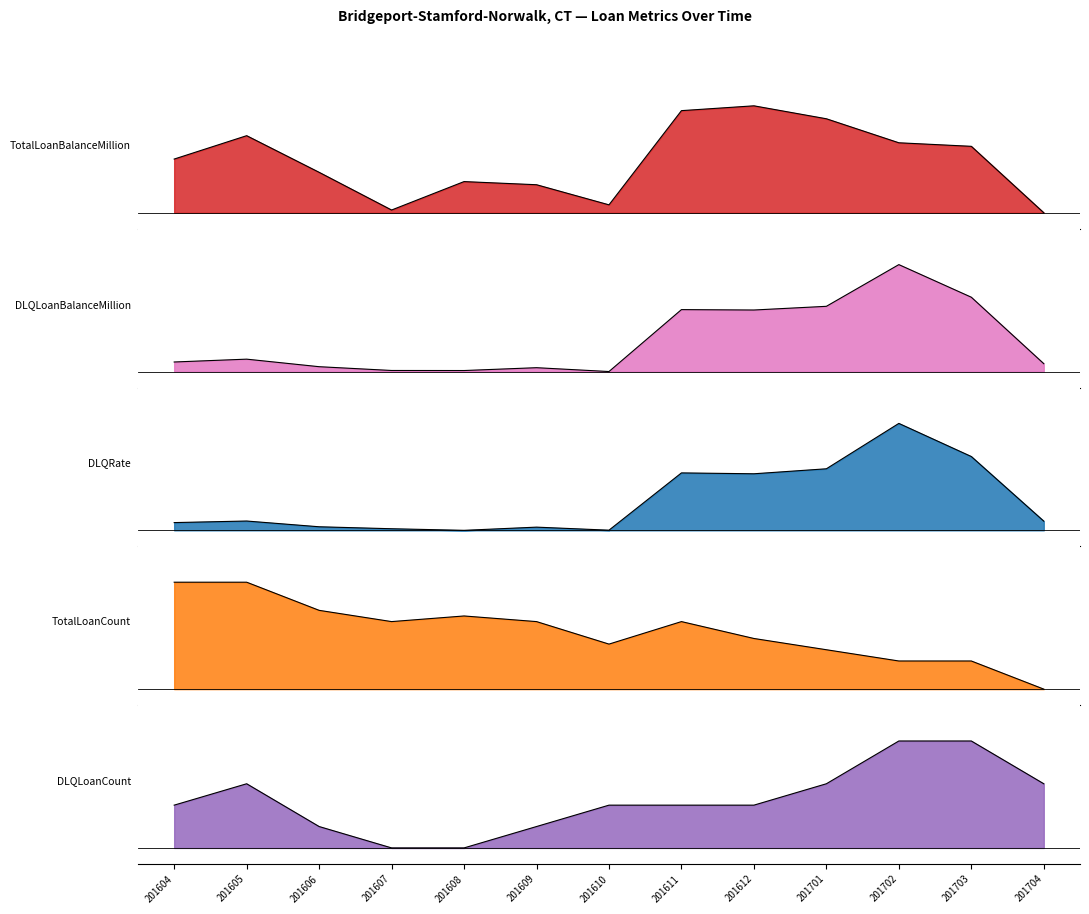

Which category has the lowest value in the DLQLoanCount series?

201607